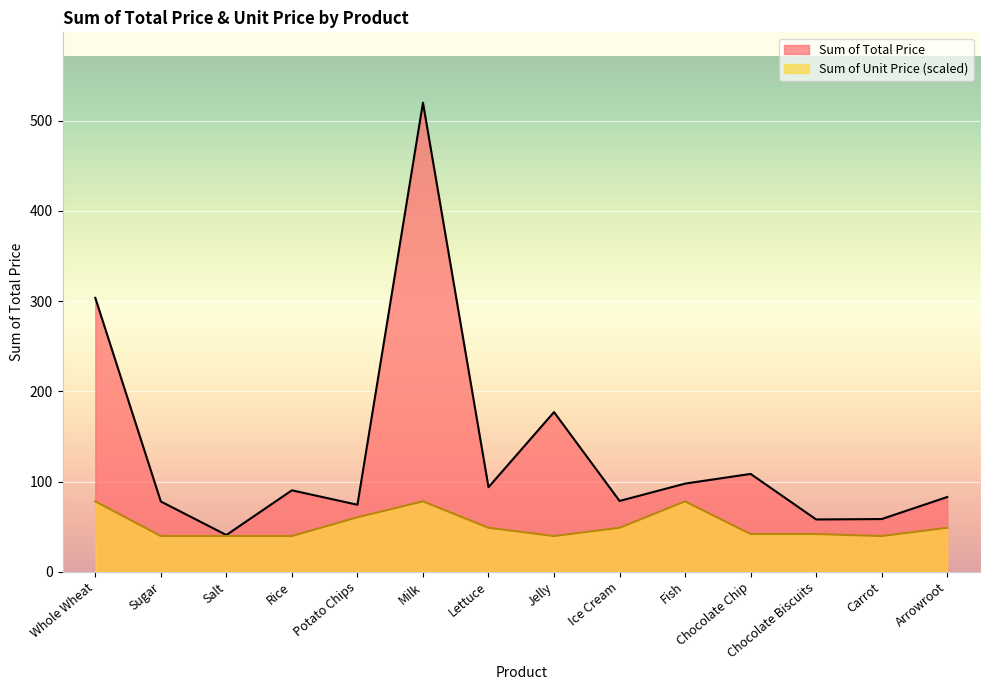

At which label does Sum of Unit Price first exceed 48?

Whole Wheat